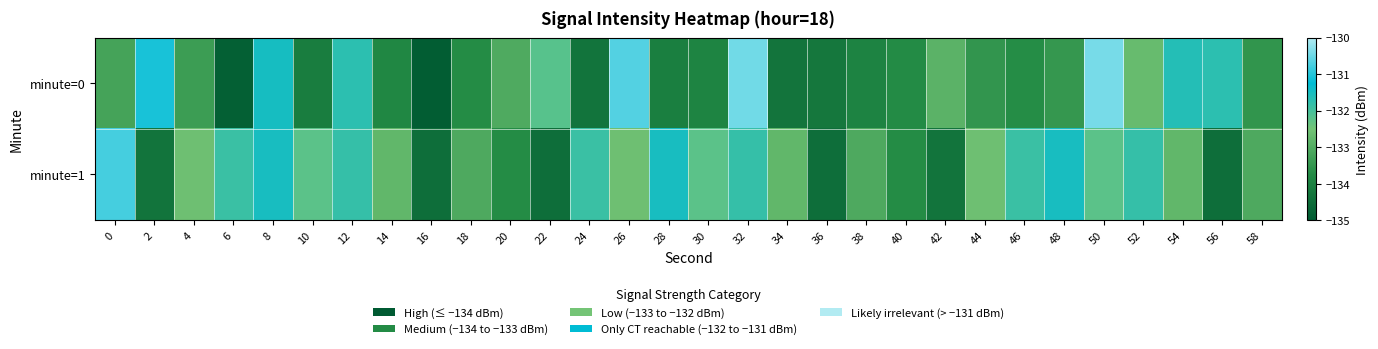

Which series changed the most between 6 and 16?

minute=1